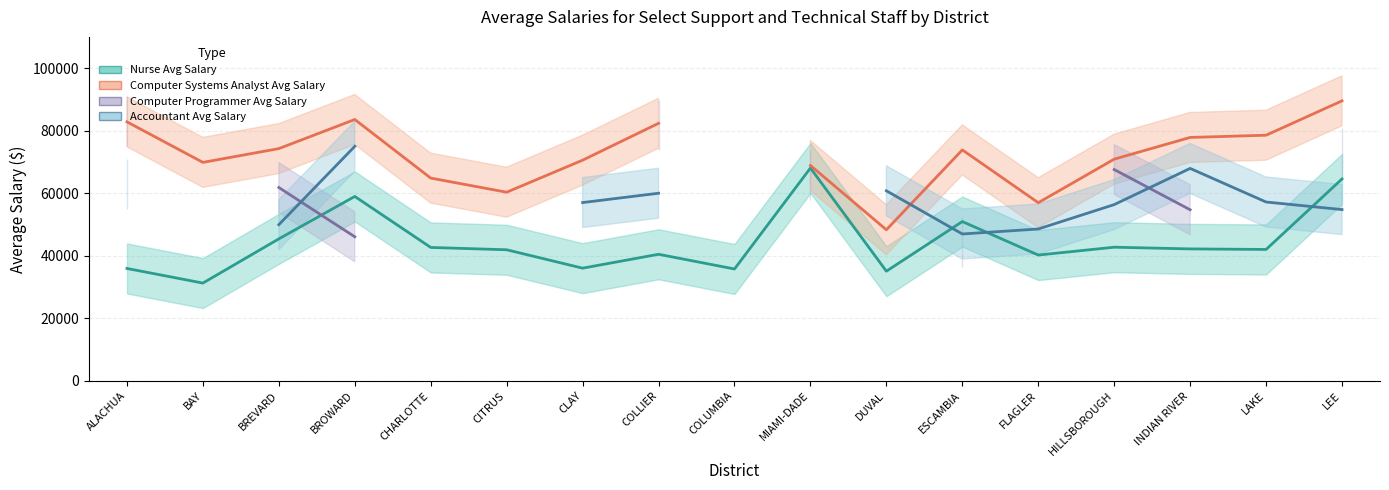

True or false: Accountant Avg Salary has a value of 63057.9 at ALACHUA.

True